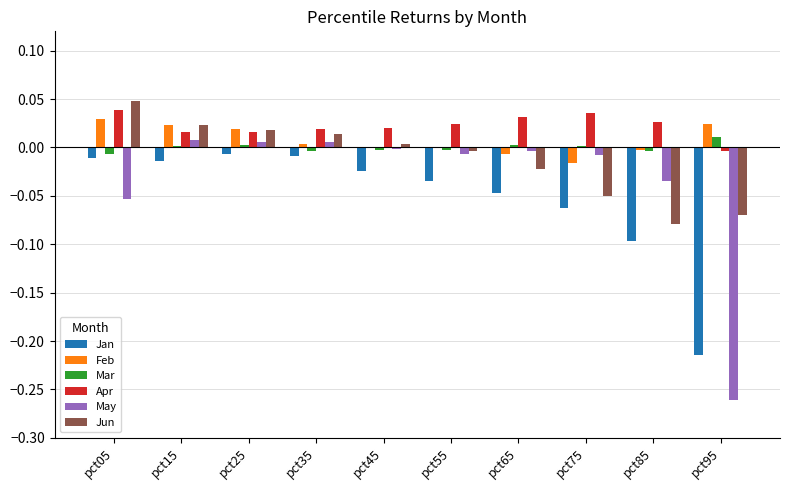

Which series changed the most between pct15 and pct55?

Jun